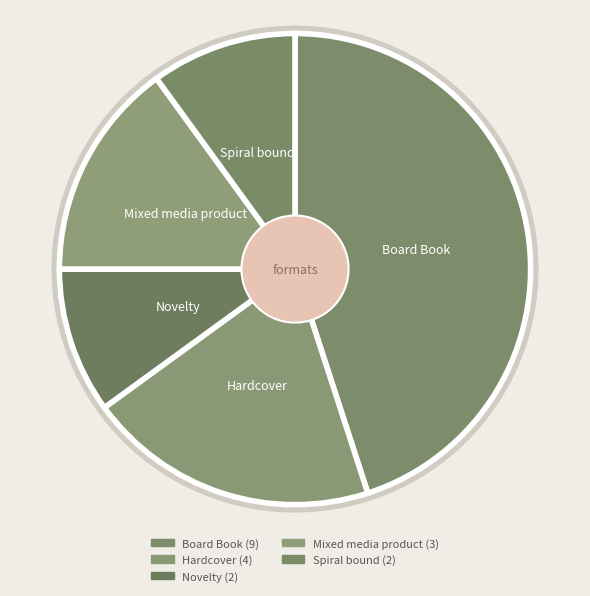

How many slices are in this pie chart?

5